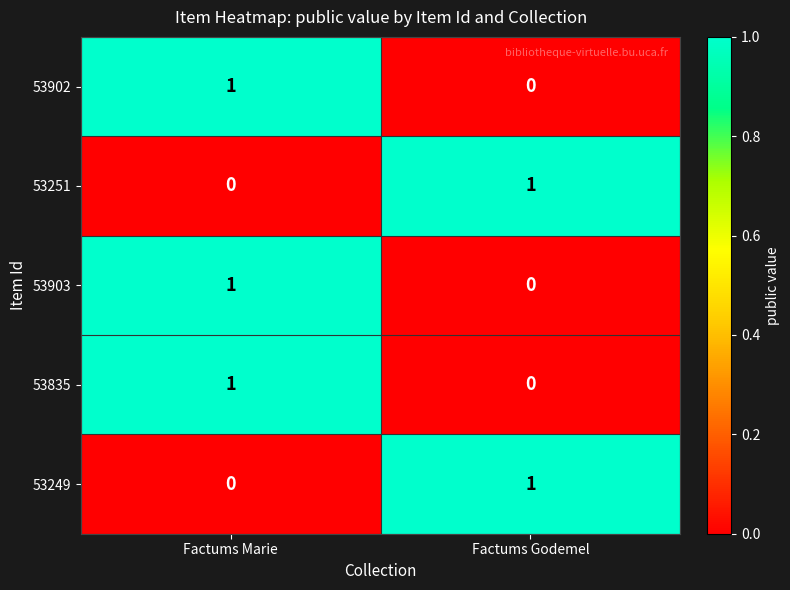

The value of 53902 at Factums Marie is 2. True or false?

False